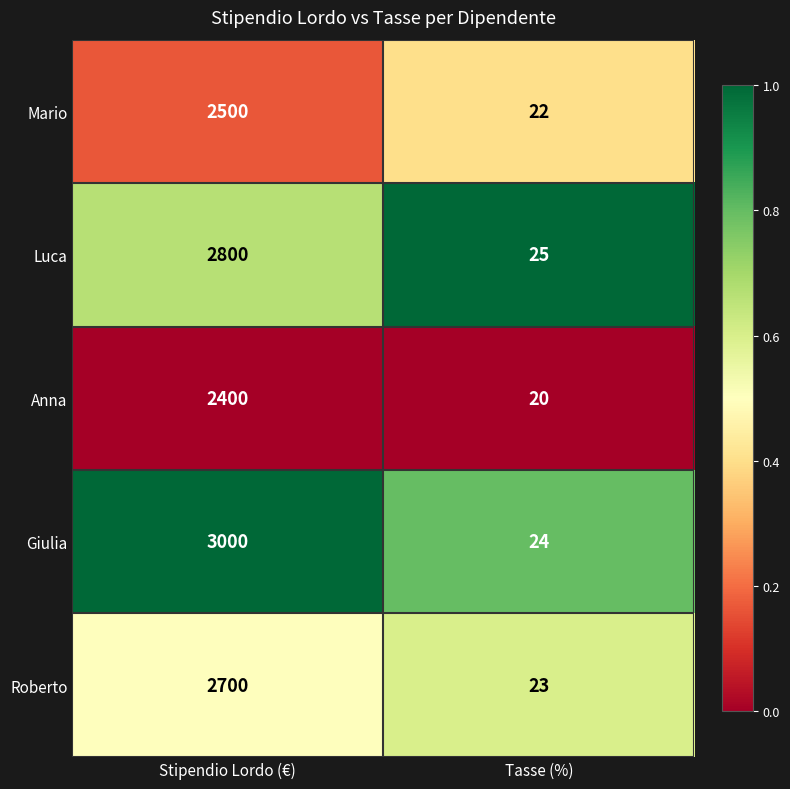

Is it true that Anna equals 20 at Tasse (%)?

True